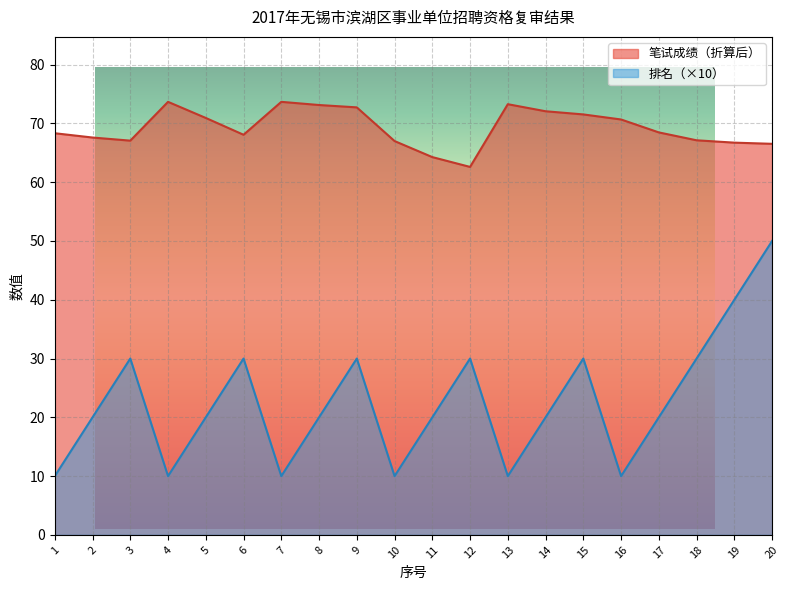

Reading left to right, transcribe all the data shown in this chart.

笔试成绩（折算后）: 68.3	67.6	67.1	73.7	70.9	68.1	73.7	73.1	72.7	67.0	64.3	62.6	73.3	72.1	71.5	70.7	68.5	67.1	66.7	66.5
排名: 10.0	20.0	30.0	10.0	20.0	30.0	10.0	20.0	30.0	10.0	20.0	30.0	10.0	20.0	30.0	10.0	20.0	30.0	40.0	50.0